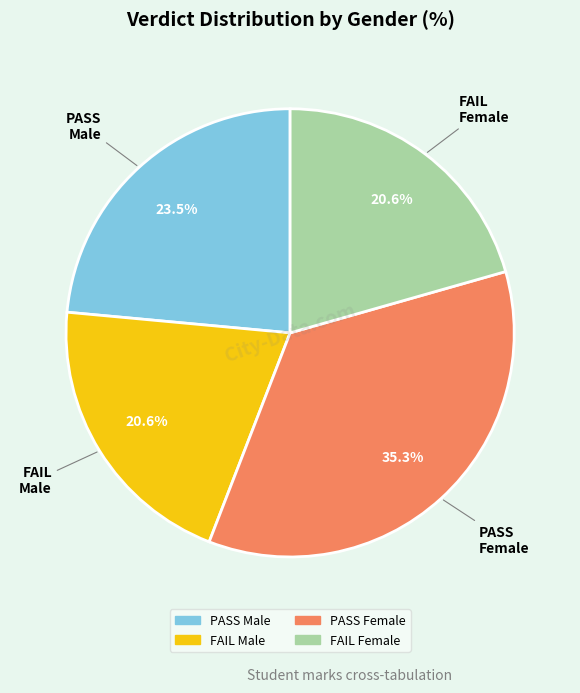

Between PASS Male and PASS Female, which is larger?

PASS Female